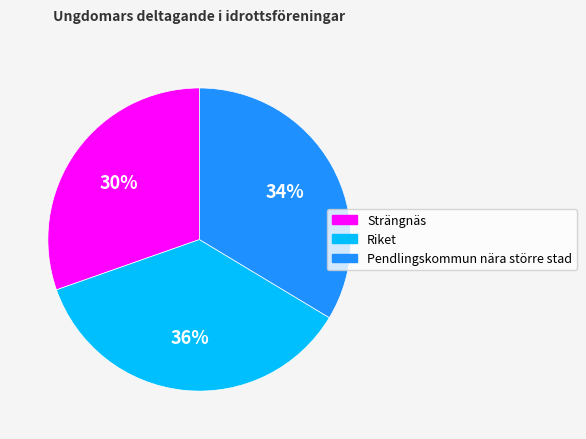

Do Strängnäs and Pendlingskommun nära större stad together represent more than half of the pie?

Yes